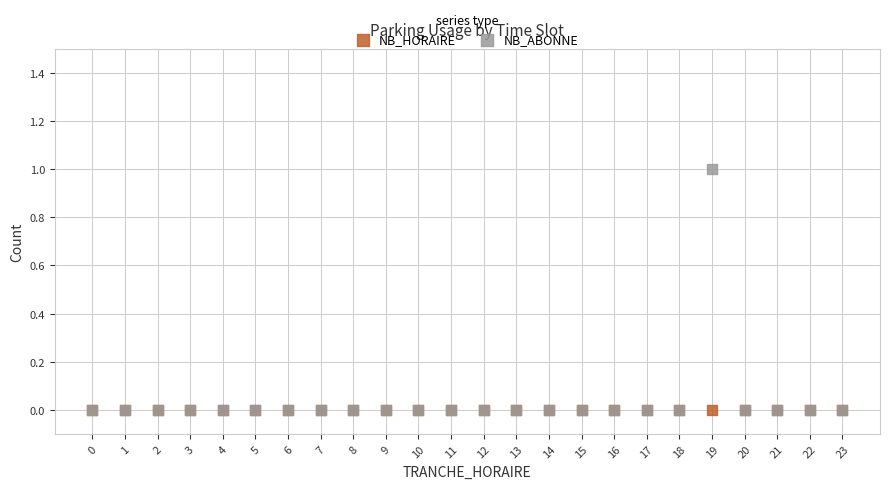

What are all the series names shown in the legend?

NB_HORAIRE, NB_ABONNE